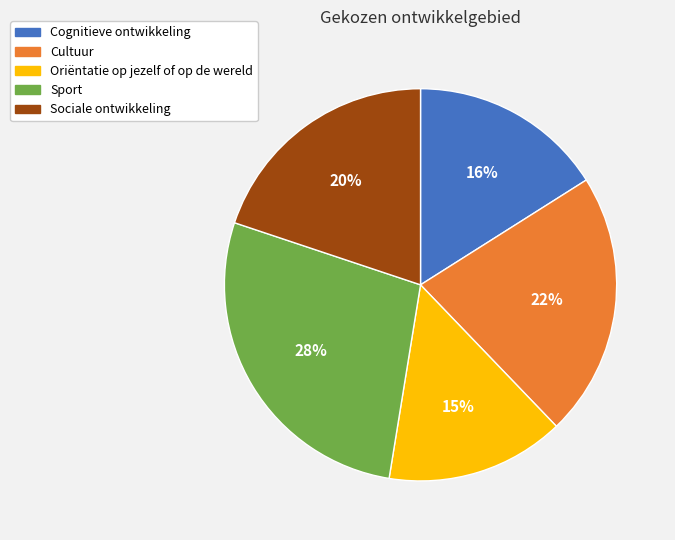

To the nearest percent, what is the combined percentage of Cognitieve ontwikkeling and Oriëntatie op jezelf of op de wereld?

31%